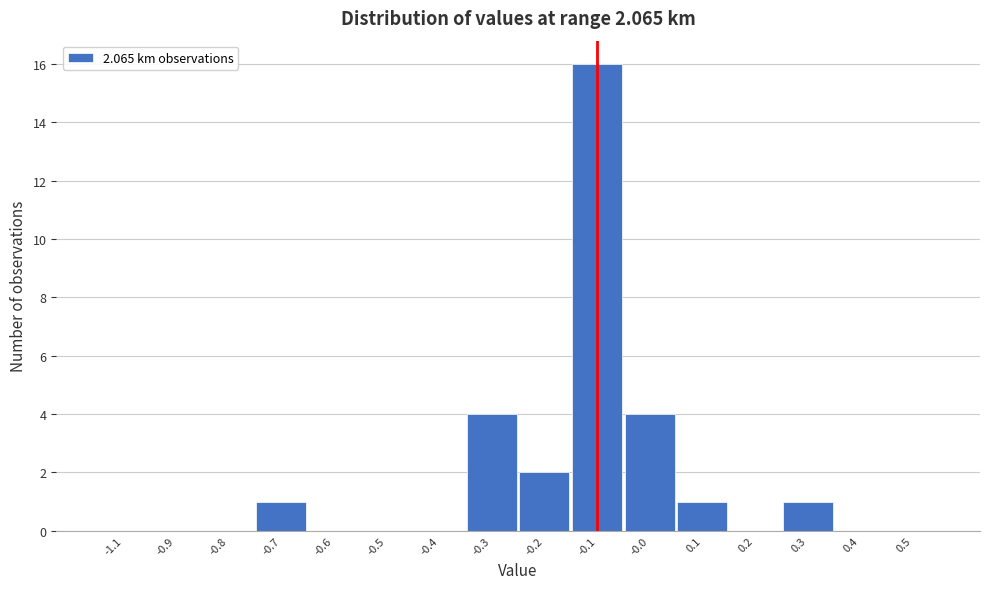

Reading left to right, what are all the values shown in this chart?

-1.1=0	-0.9=0	-0.8=0	-0.7=1	-0.6=0	-0.5=0	-0.4=0	-0.3=4	-0.2=2	-0.1=16	-0.0=4	0.1=1	0.2=0	0.3=1	0.4=0	0.5=0